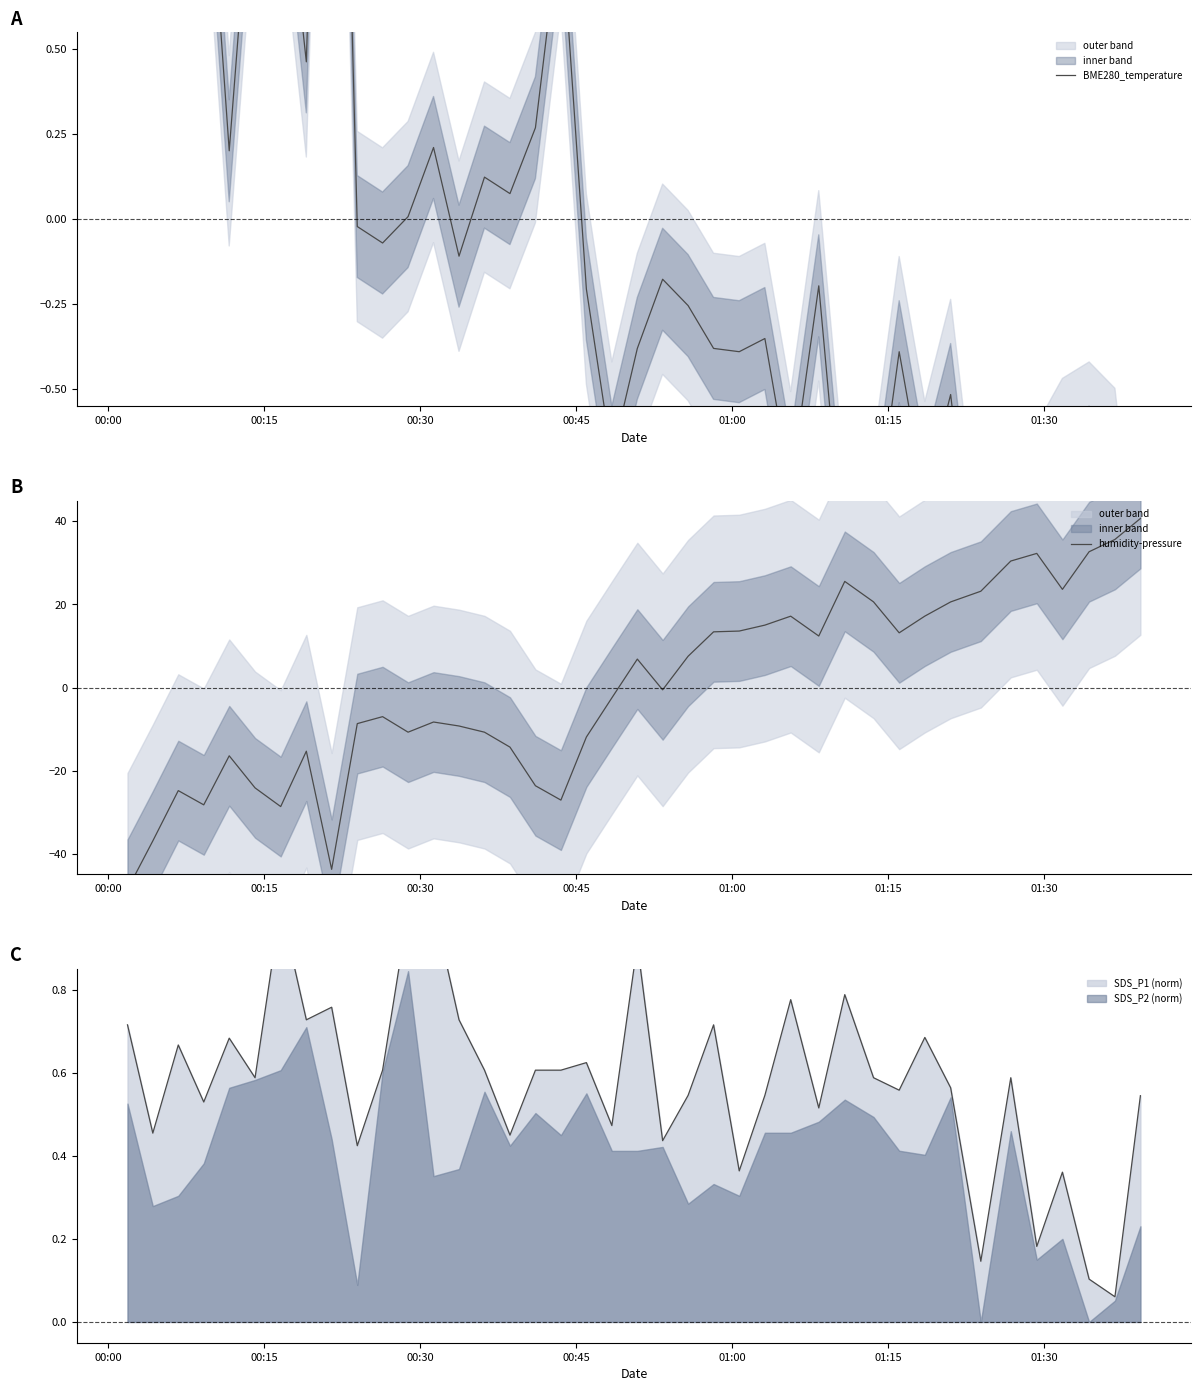

At how many categories does at least one series exceed 5?

19